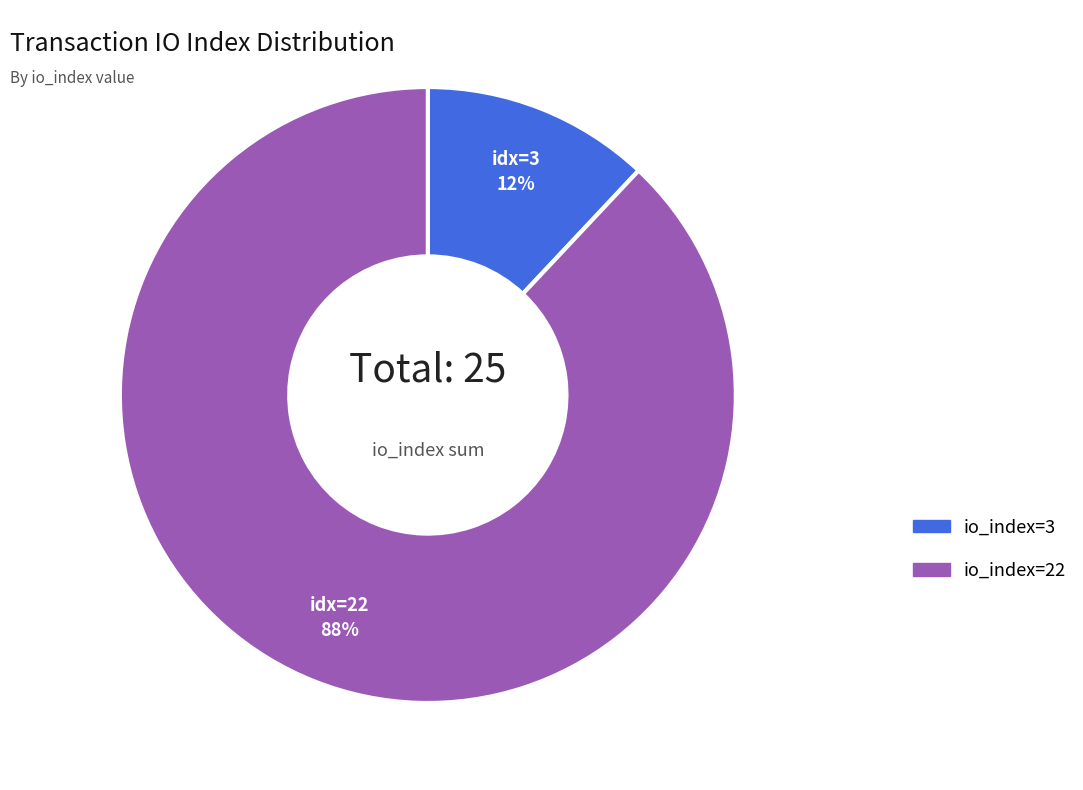

Rank the categories by value from lowest to highest.

io_index=3, io_index=22